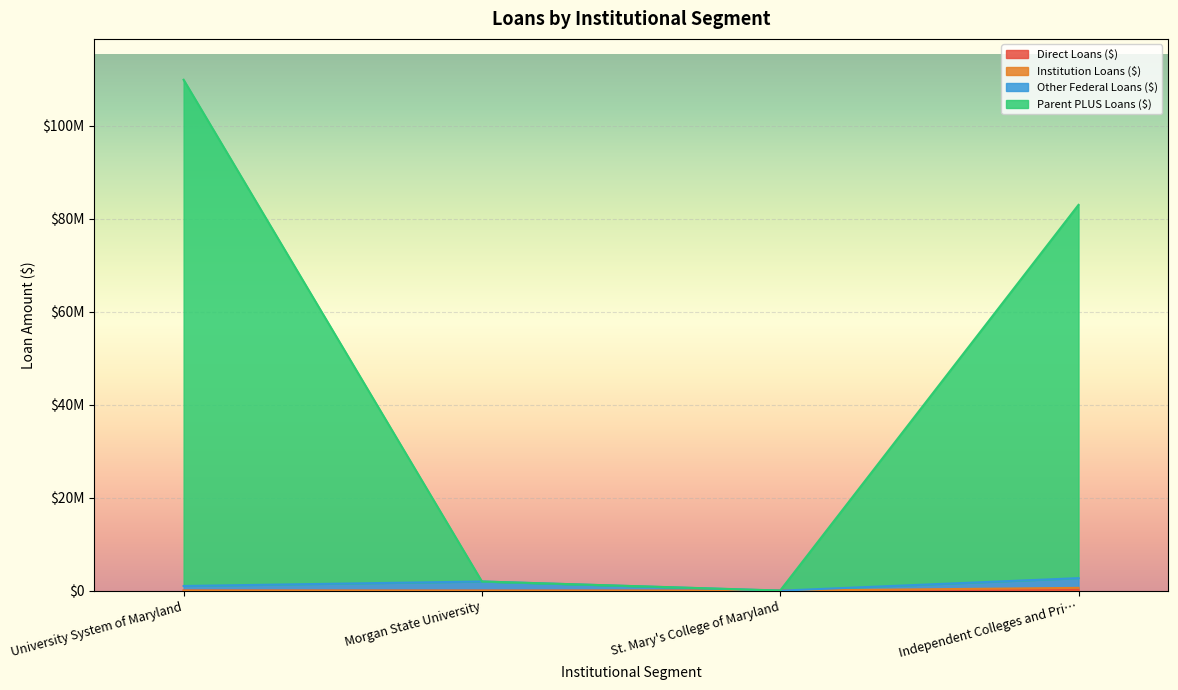

What is the average value of the Direct Loans ($) series?

58448